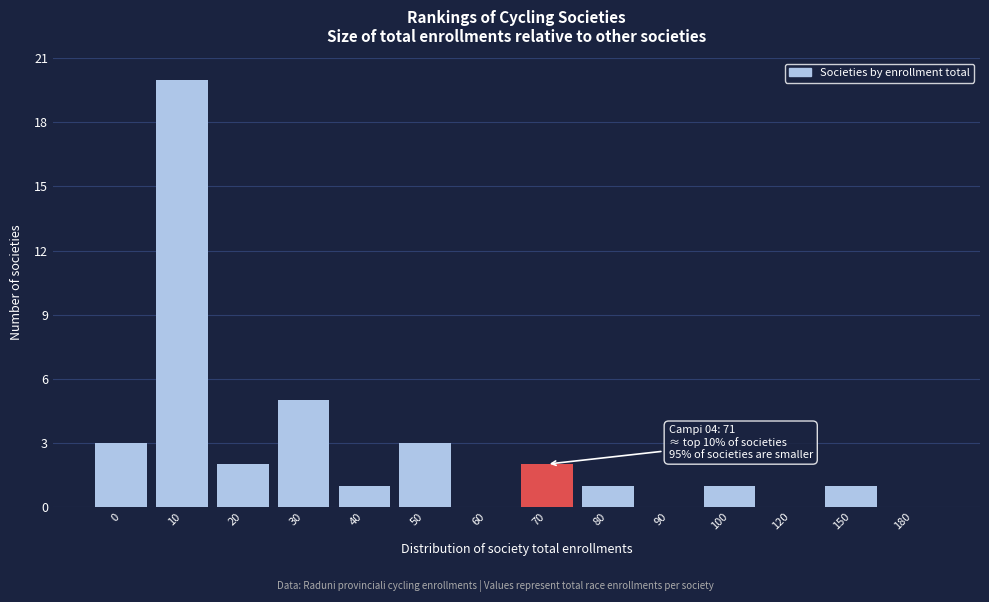

Reading right to left, list all the values displayed in this chart.

180=0	150=1	120=0	100=1	90=0	80=1	70=2	60=0	50=3	40=1	30=5	20=2	10=20	0=3